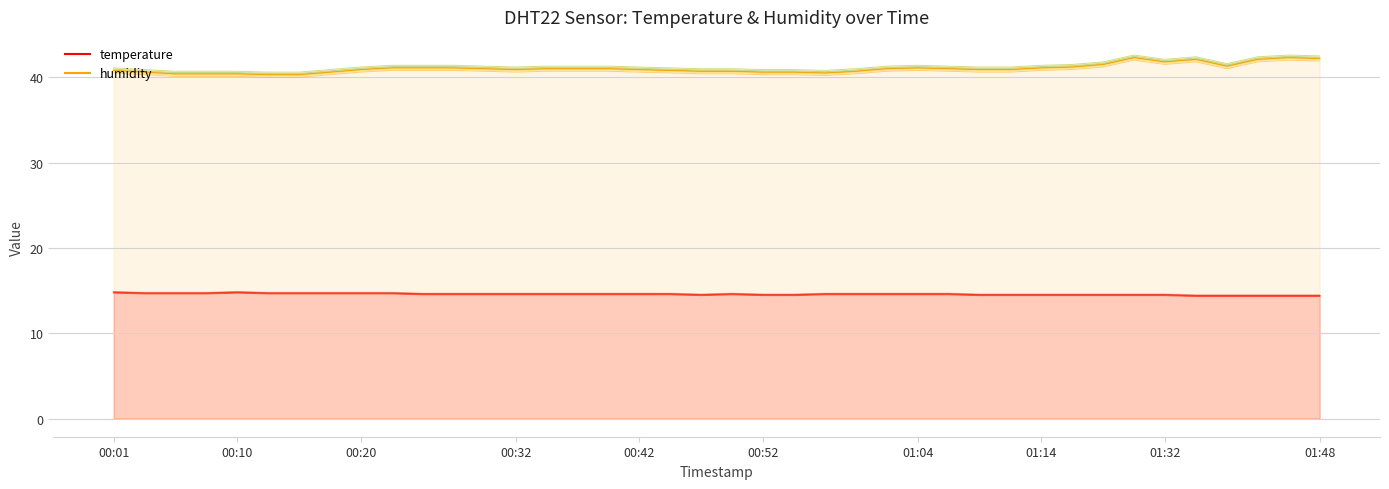

How many data points in humidity are less than 41?

20